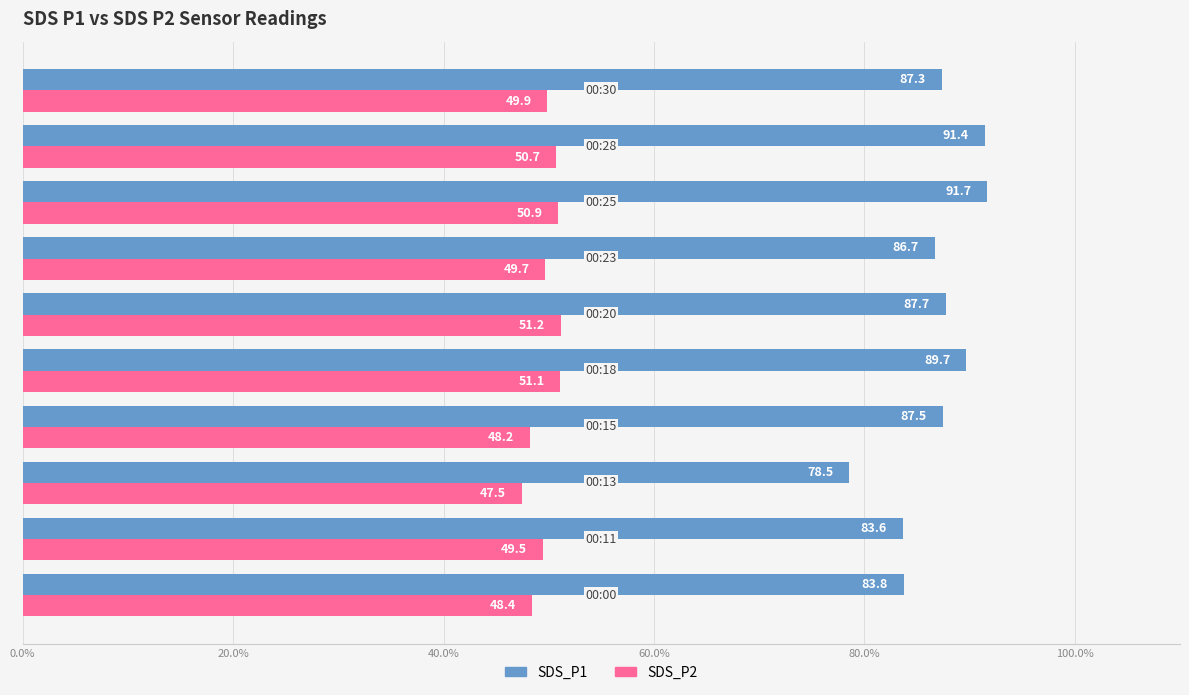

List the series in order of their peak value, lowest first.

SDS_P2, SDS_P1